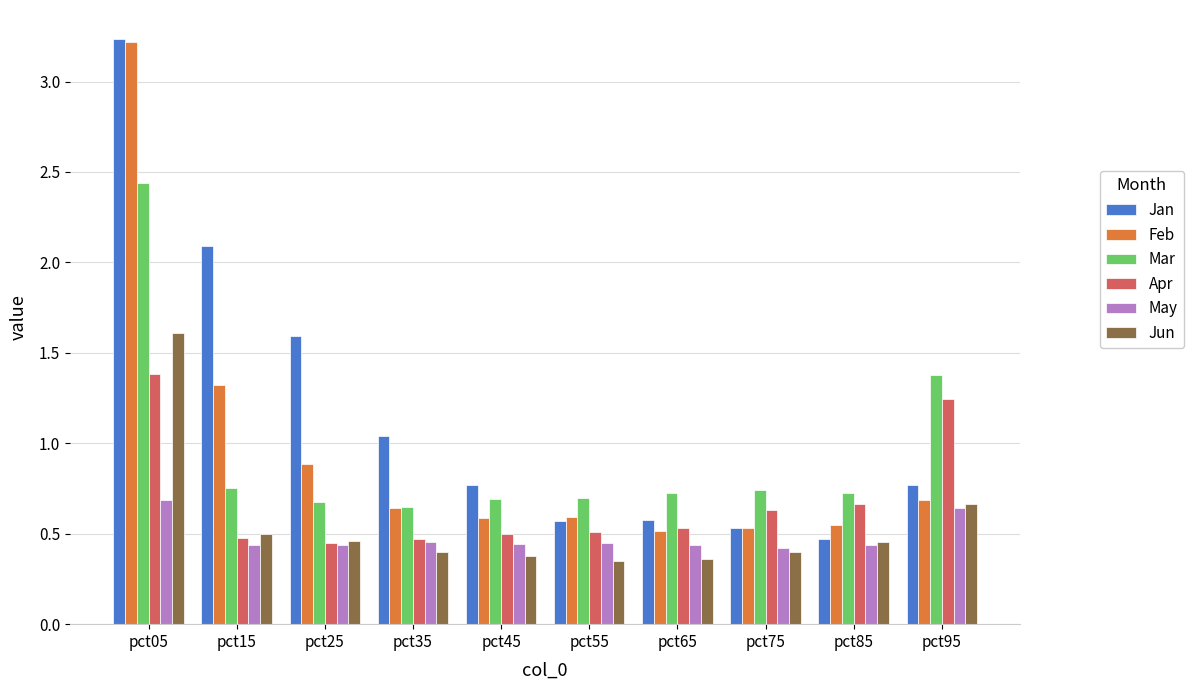

What is the average value of the Mar series?

0.9